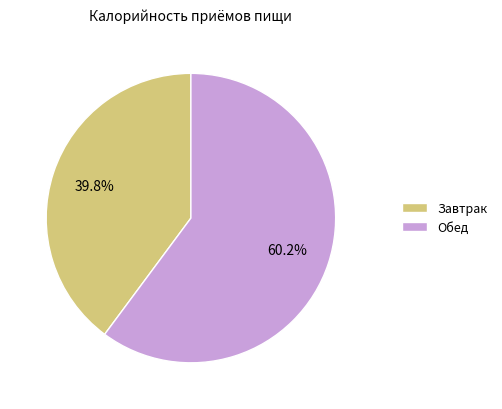

How many slices are in this pie chart?

2